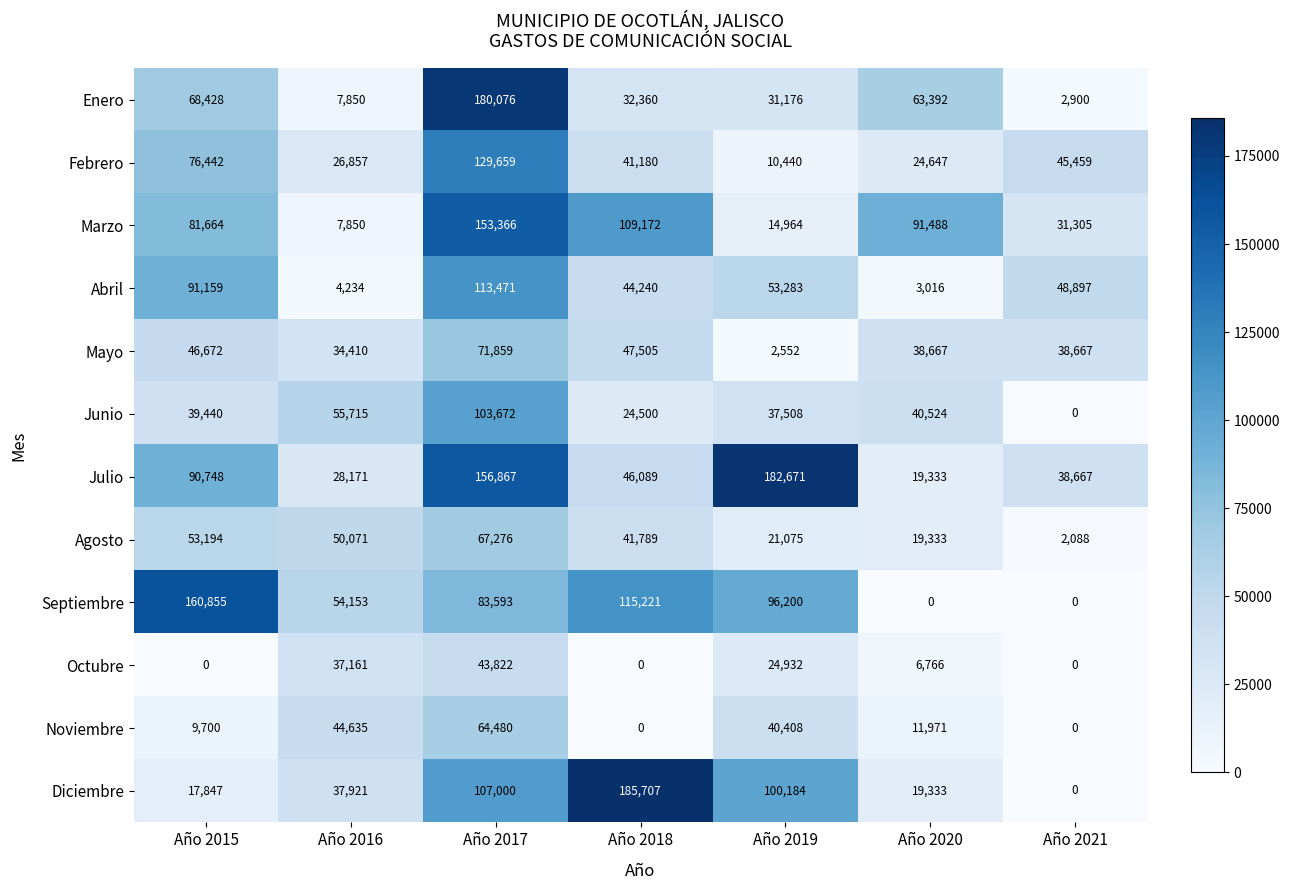

Which series has the largest range (max minus min)?

Diciembre